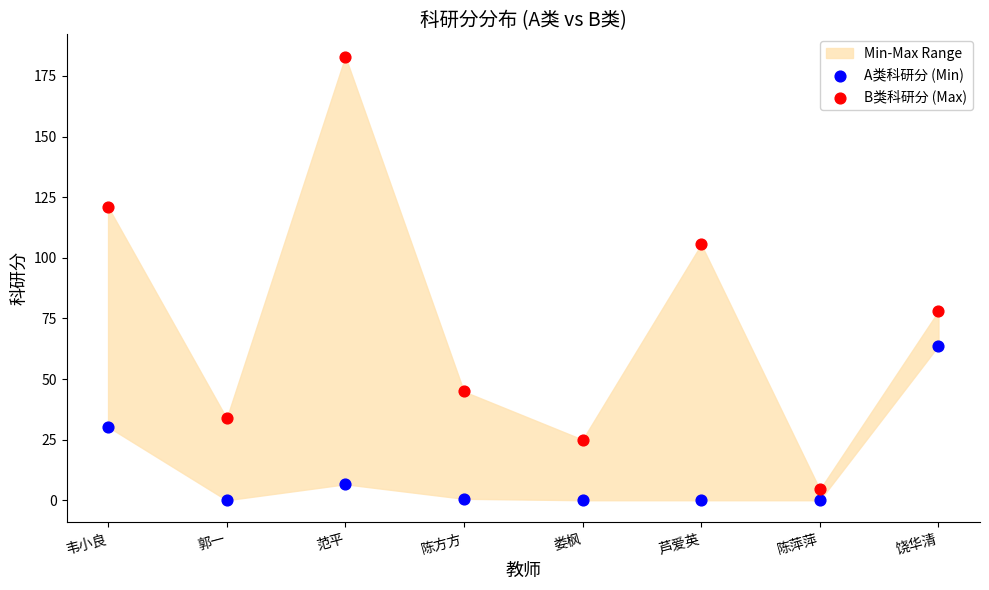

Which series contains the lowest Y value?

A类科研分 (Min)